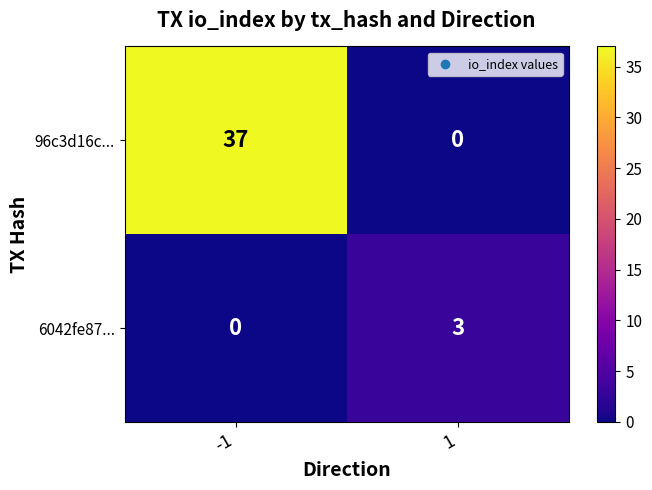

What is the sum of the 6042fe87... values at 1 and -1?

3